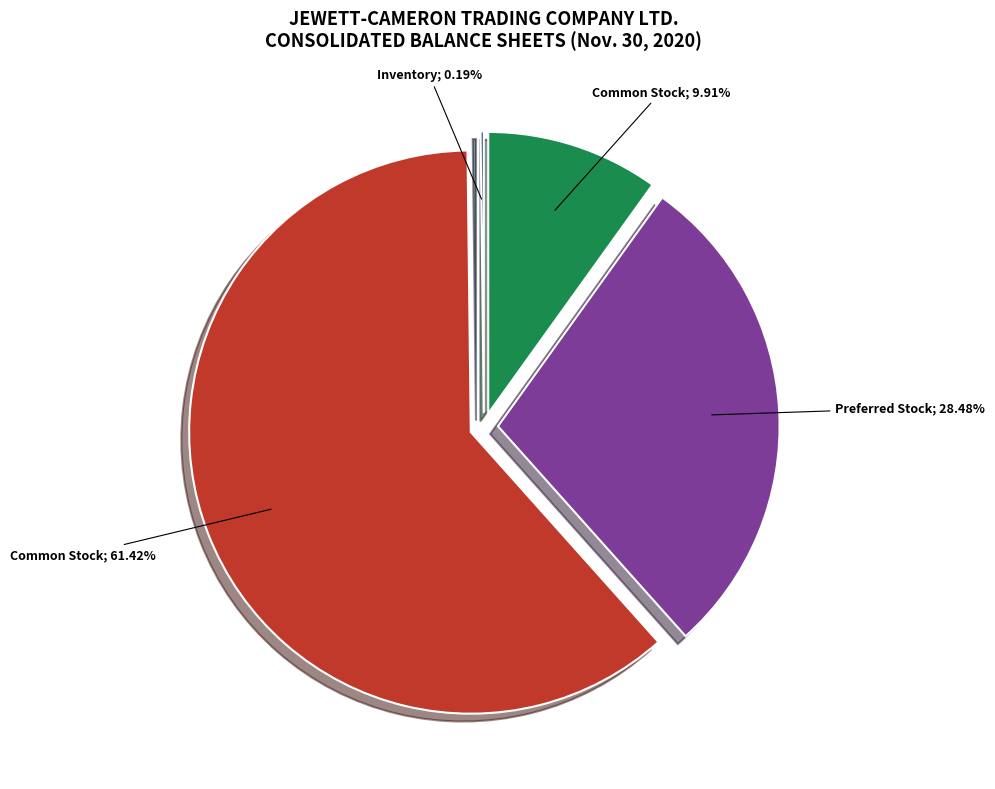

To the nearest percent, what is the average slice percentage?

25%